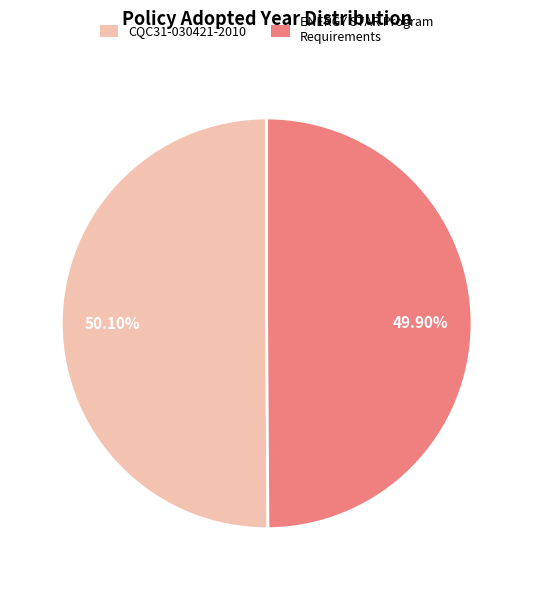

Count the number of slices in the pie.

2